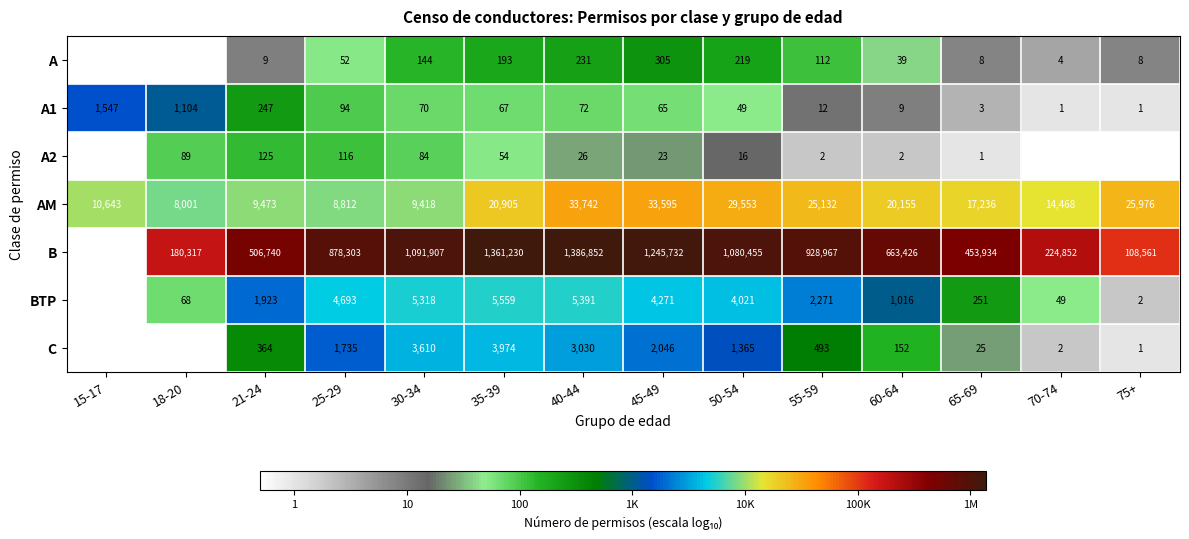

Which series changed the most between 30-34 and 55-59?

B